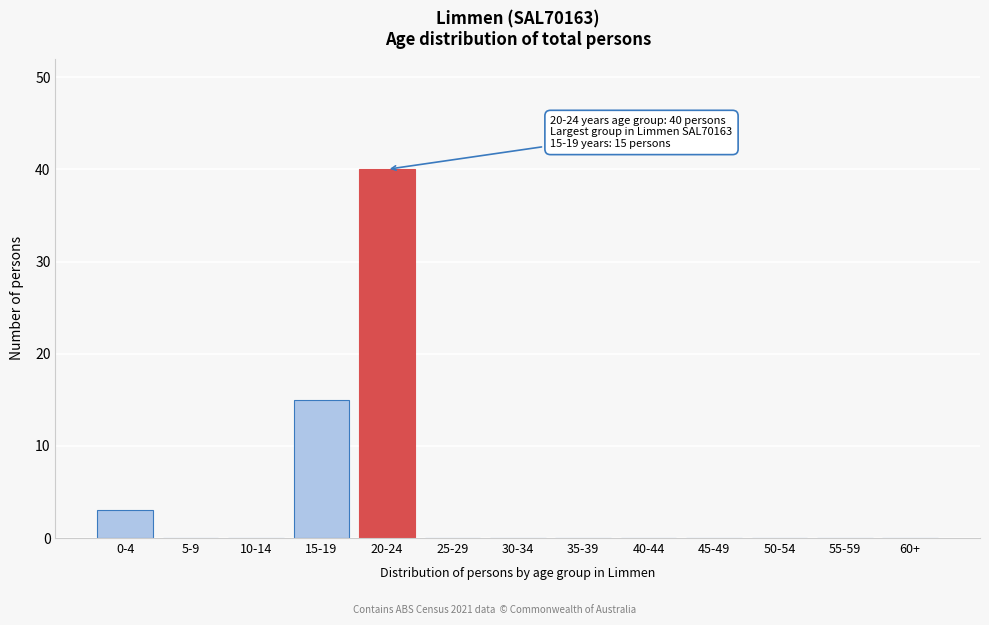

Reading left to right, transcribe all the data shown in this chart.

0-4=3	5-9=0	10-14=0	15-19=15	20-24=40	25-29=0	30-34=0	35-39=0	40-44=0	45-49=0	50-54=0	55-59=0	60+=0